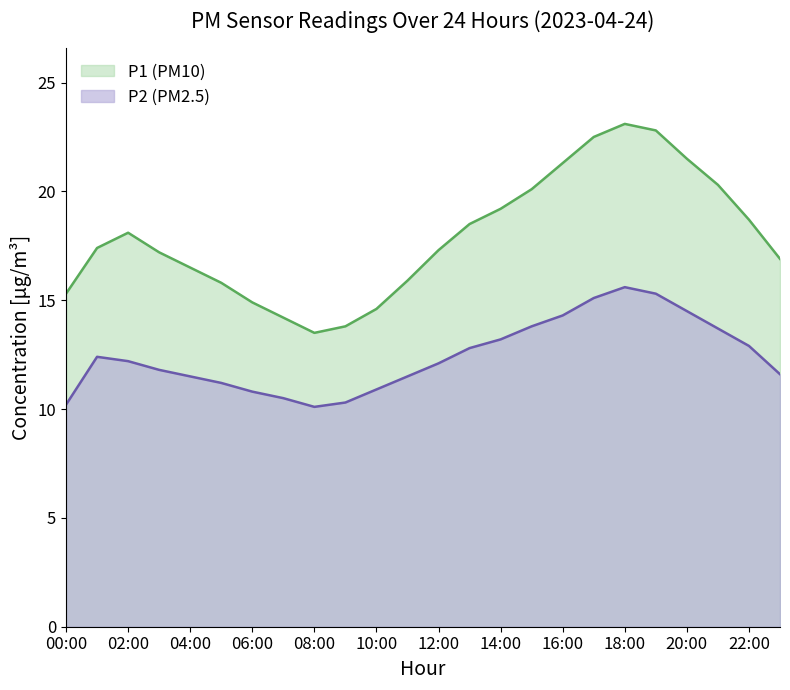

Rank the series by their maximum value, from highest to lowest.

P1 (PM10), P2 (PM2.5)